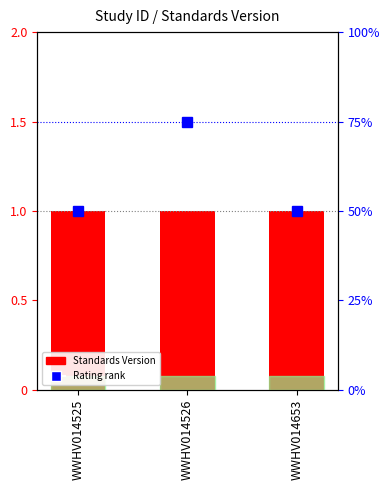

At WWHV014526, list the series in order from smallest to largest.

Standards Version, Rating (percentile)